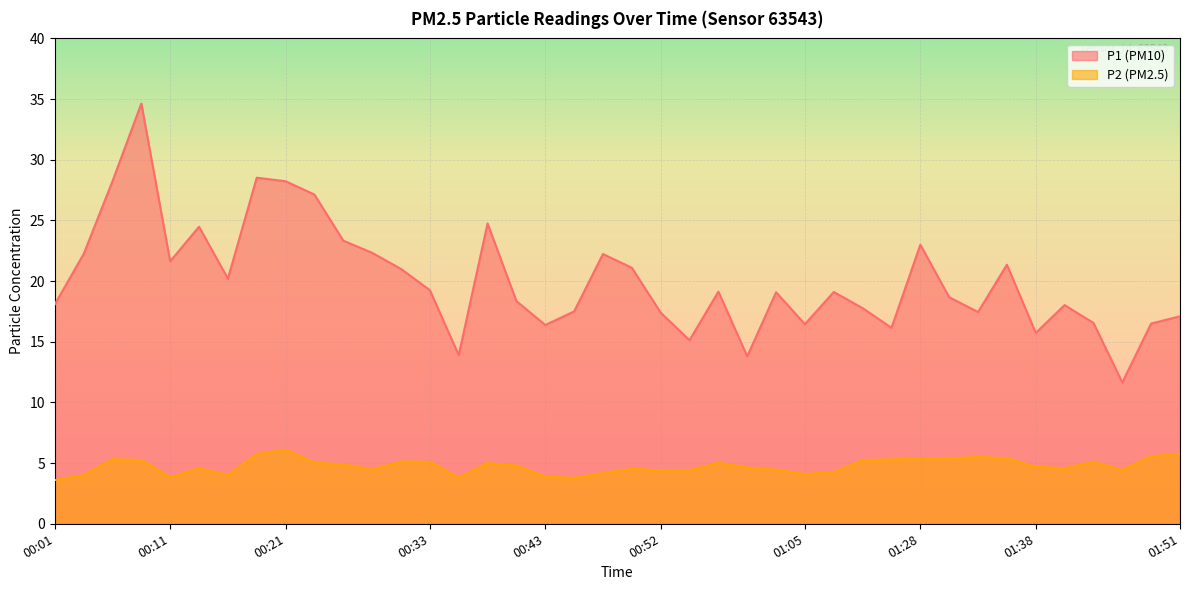

What is the maximum value for P1?

34.6